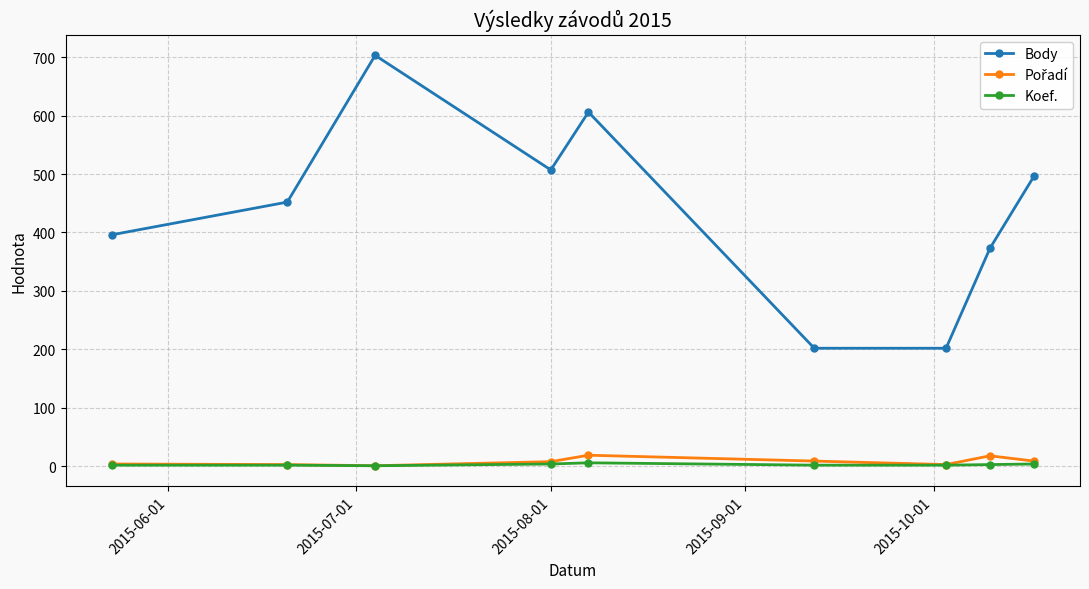

True or false: Body and Koef. intersect in this chart.

False